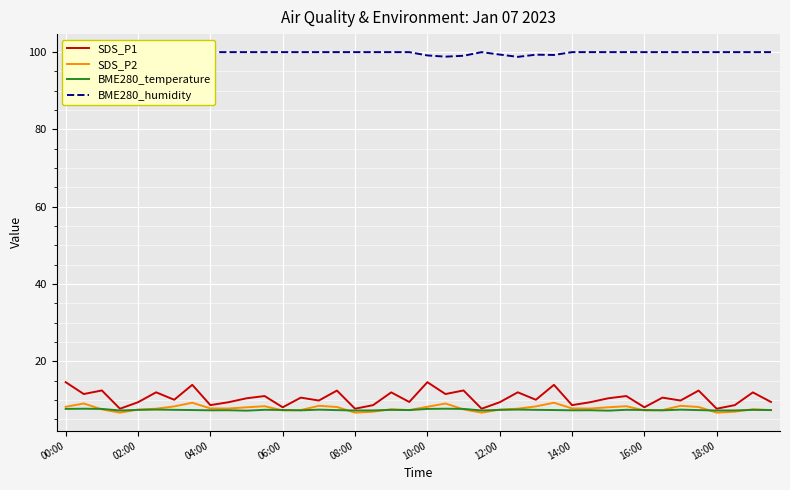

The value of SDS_P1 at 18:00 is 7.7. True or false?

True